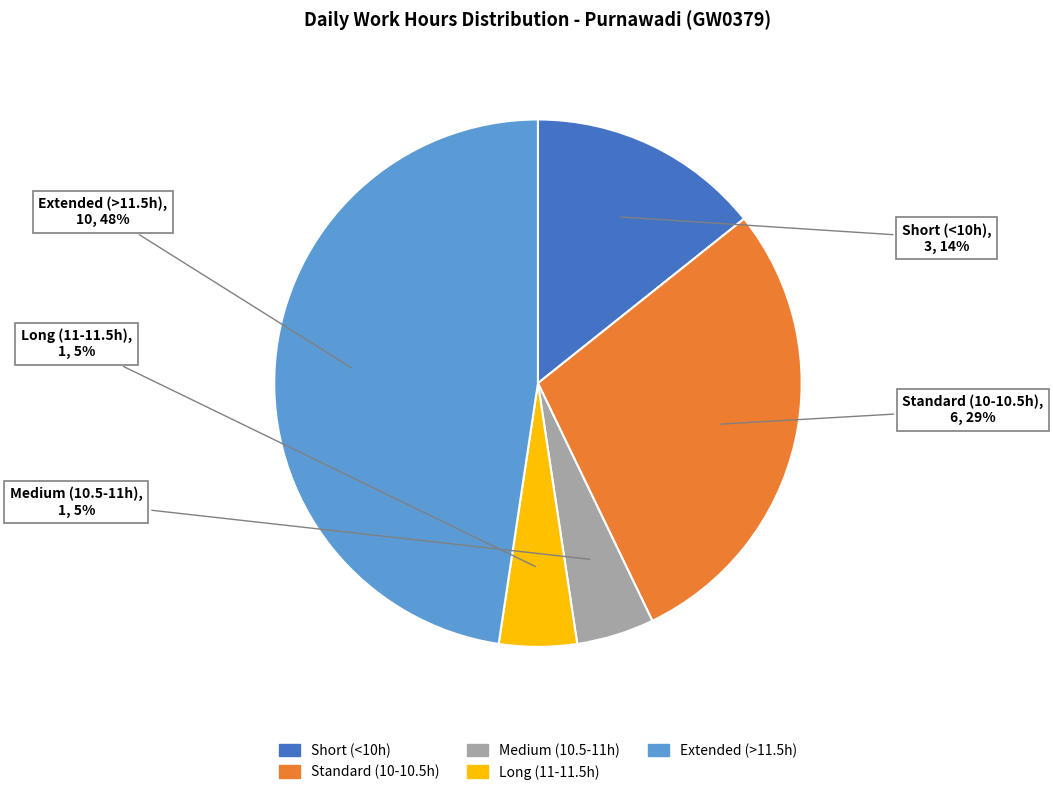

Is there a majority slice in this chart?

No